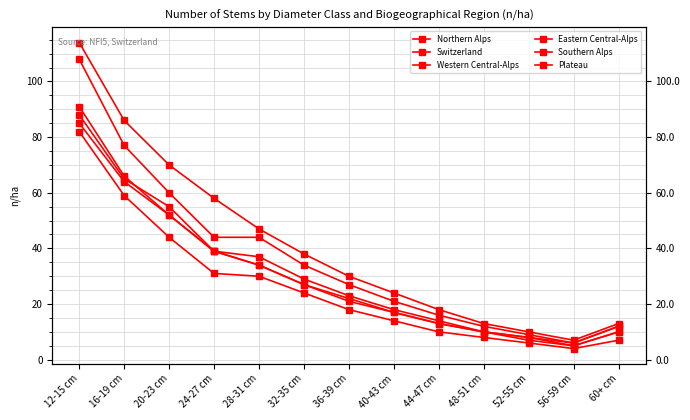

In Northern Alps, how many points are lower than both neighbors (excluding endpoints)?

1